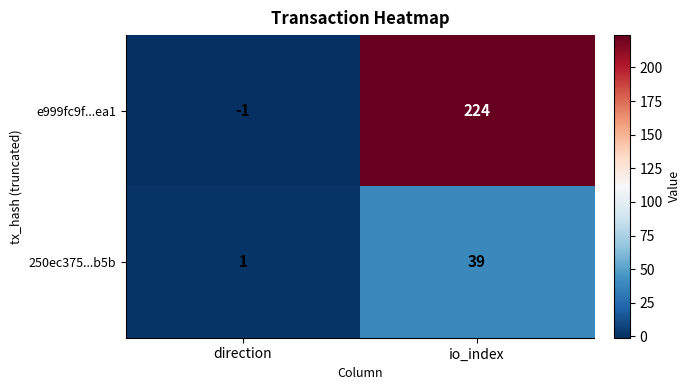

How many distinct data groups are displayed?

2